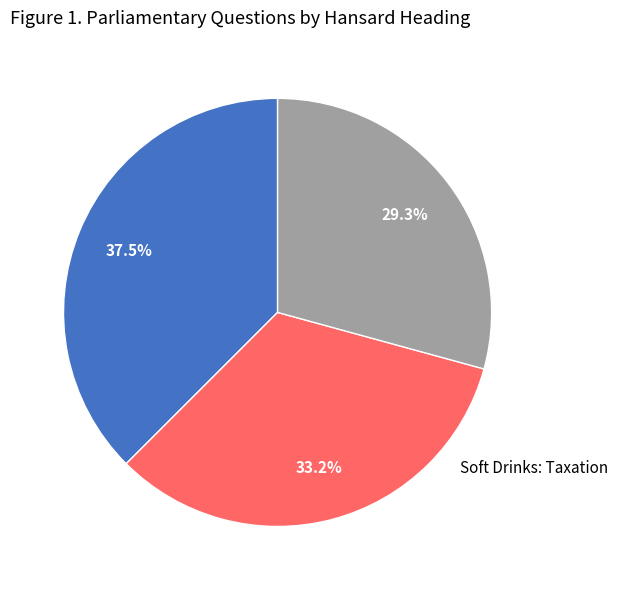

To the nearest percent, what is the average slice percentage?

33%